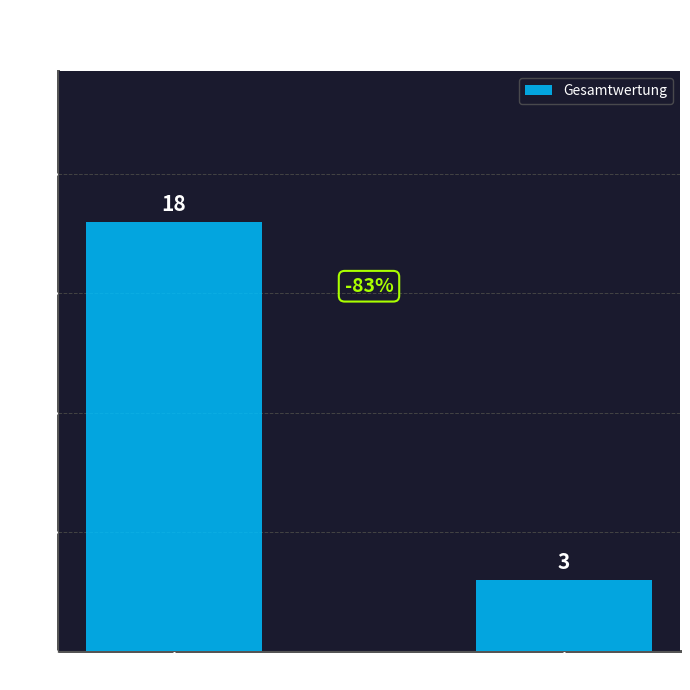

What is the label of the 1st bar from the left?

Heigl Svenja